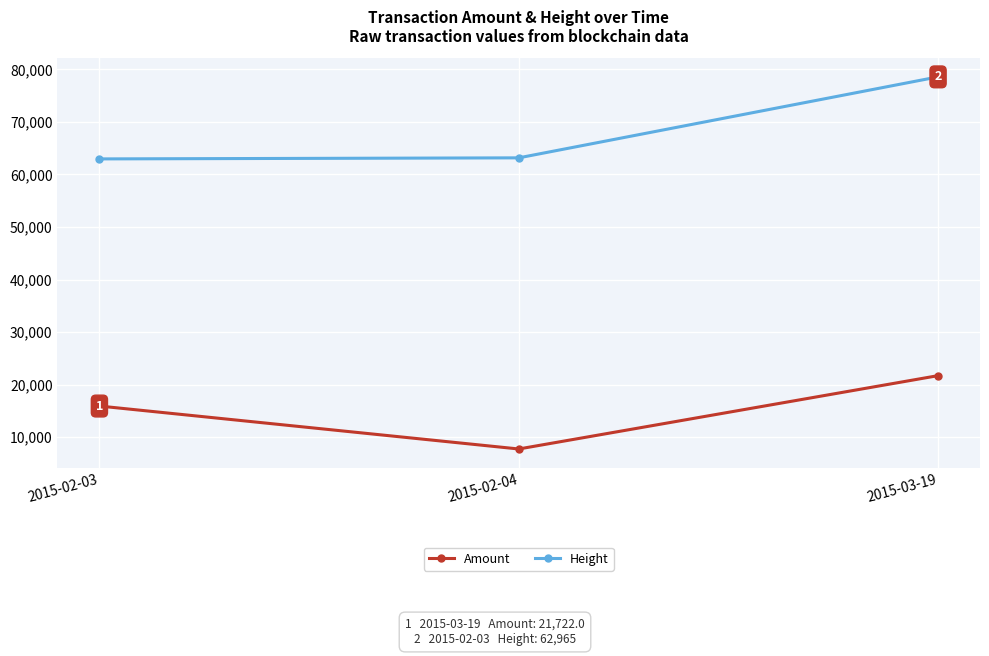

Rank the series by their maximum value, from lowest to highest.

Amount, Height